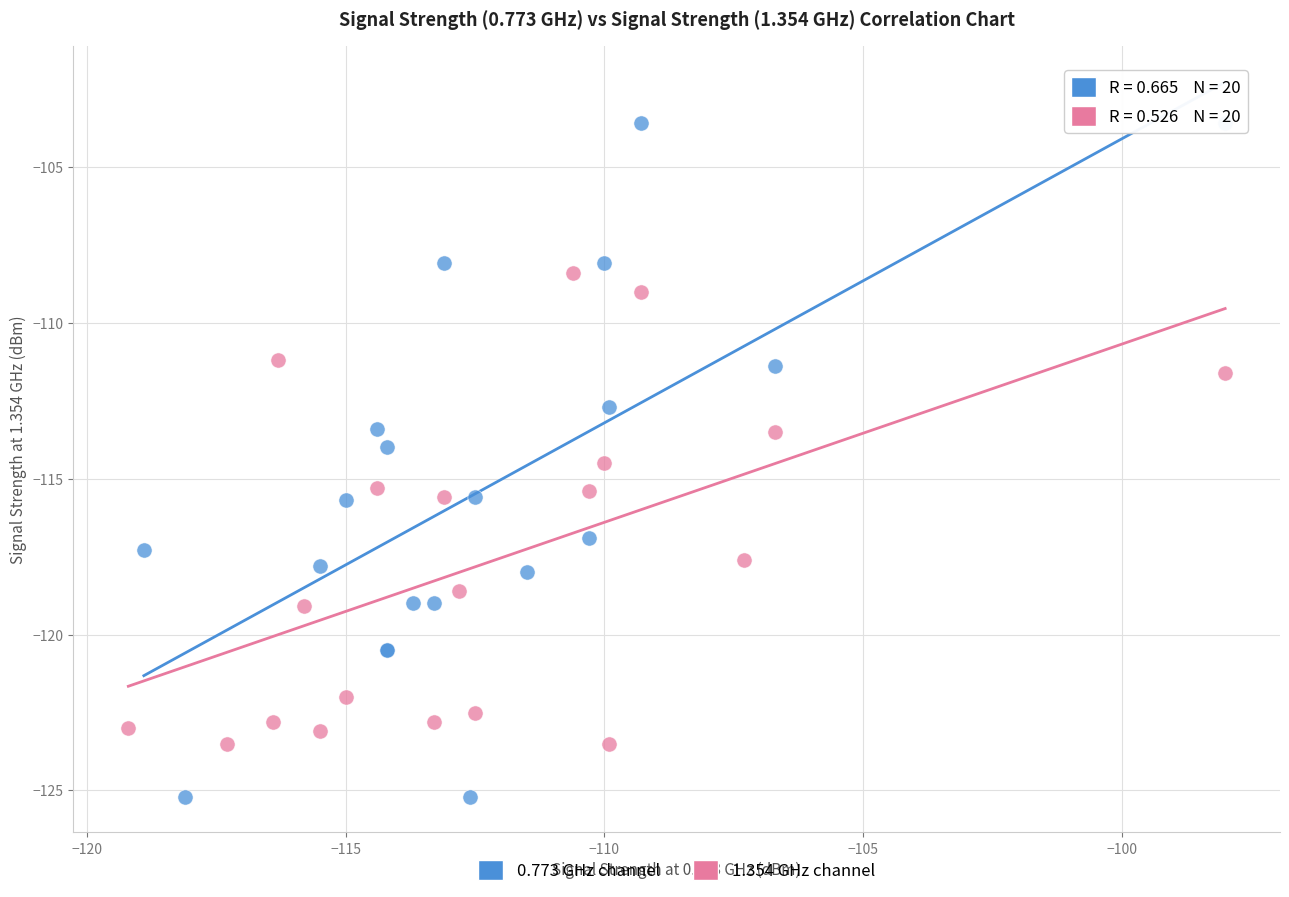

Which series has the largest Y range (max minus min)?

0.773 GHz channel